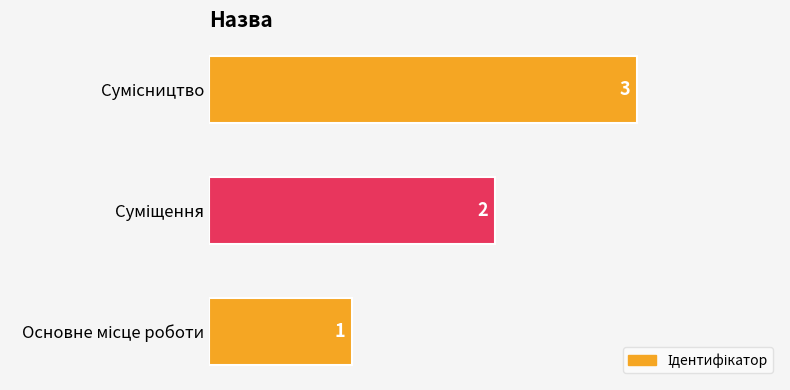

Count the values in the range 1 to 3.

3